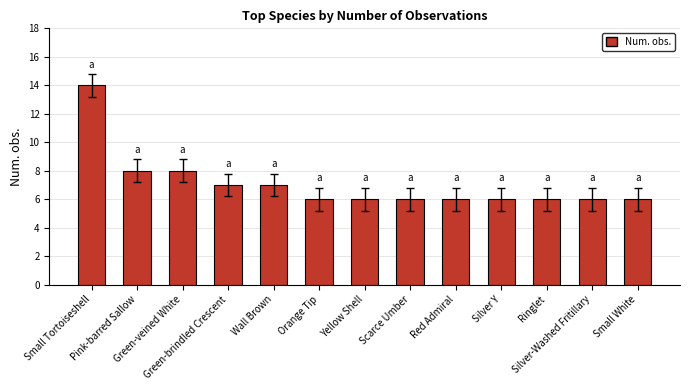

Is it true that the value at Green-veined White is 11?

False